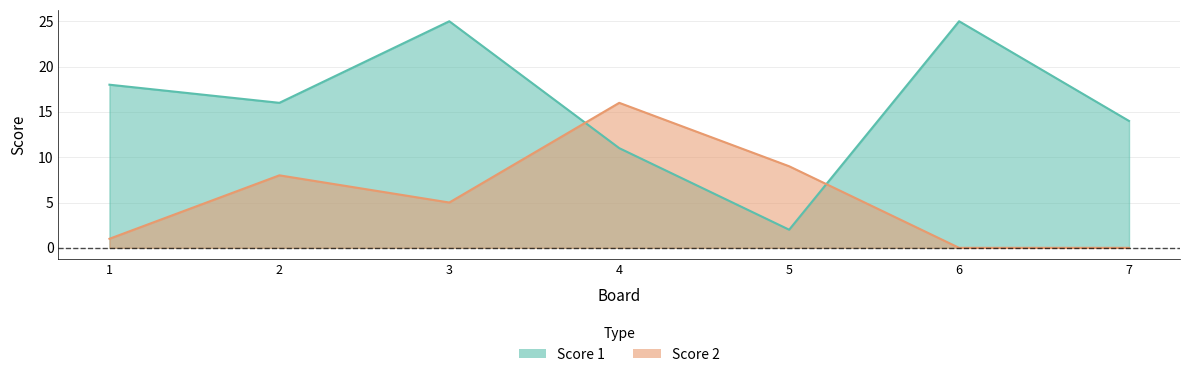

Where is the first local maximum for Score 1?

3